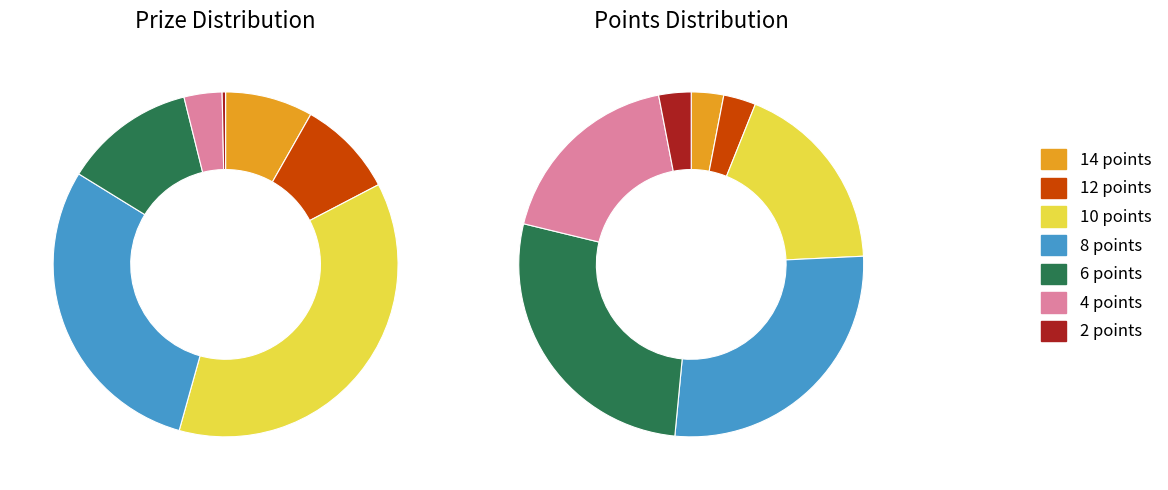

To the nearest percent, what is the difference between the largest and smallest slice percentages?

25%